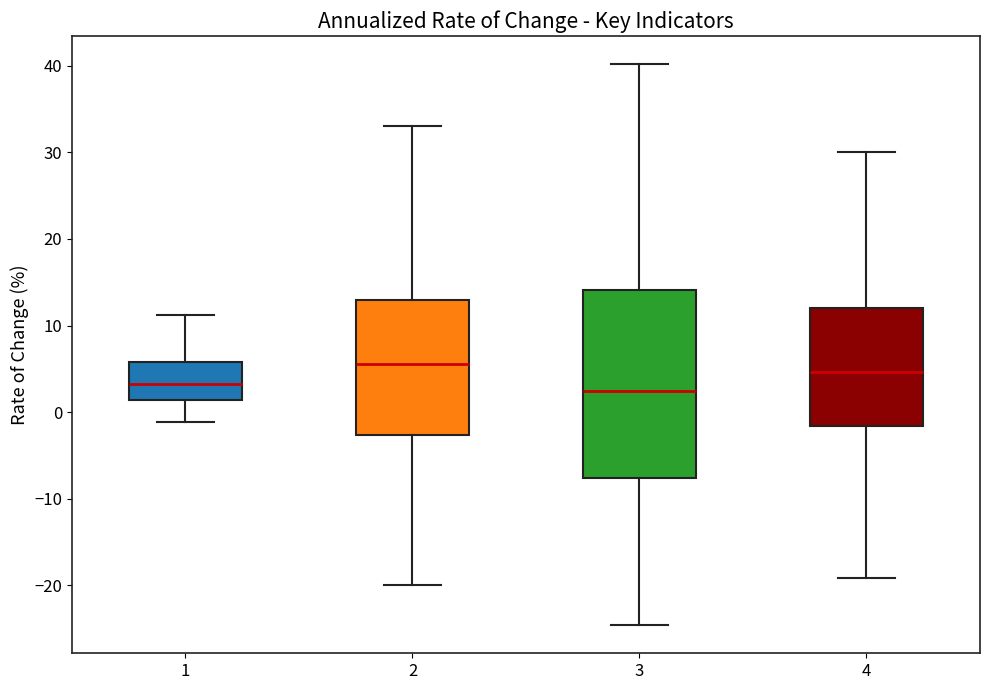

Reading left to right, read every box against the y-axis: the position of its median line, the range the box covers, and the ends of its whiskers. The values are not printed on the chart, so give them approximately, as read against the axis.

1: median 3, box 1 to 6, whiskers -1 to 11
2: median 6, box -3 to 13, whiskers -20 to 33
3: median 2, box -8 to 14, whiskers -25 to 40
4: median 5, box -2 to 12, whiskers -19 to 30